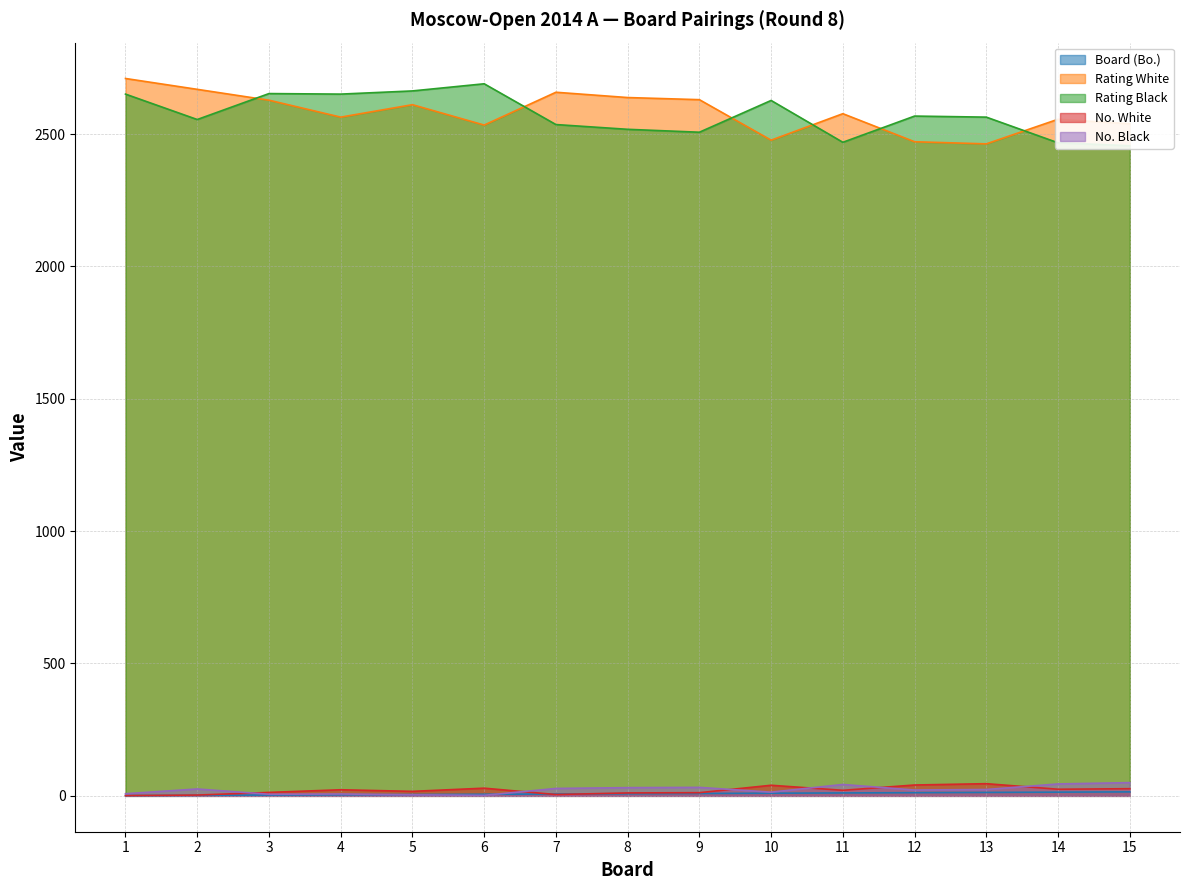

At which category is the sum across all series the highest?

1